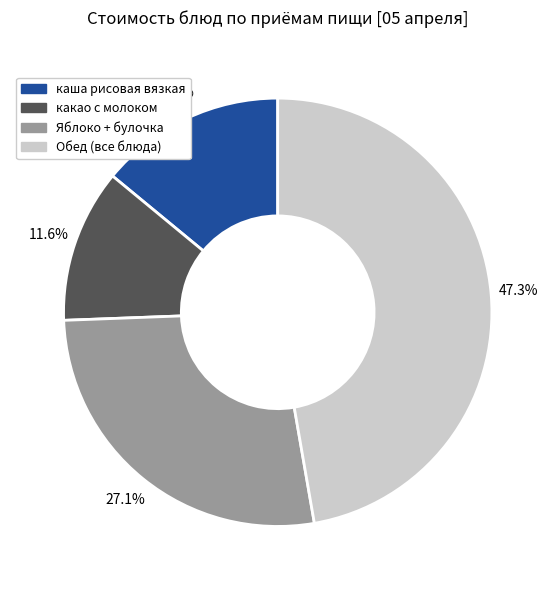

Rank the categories by value from highest to lowest.

Обед (все блюда), Яблоко + булочка, каша рисовая вязкая, какао с молоком